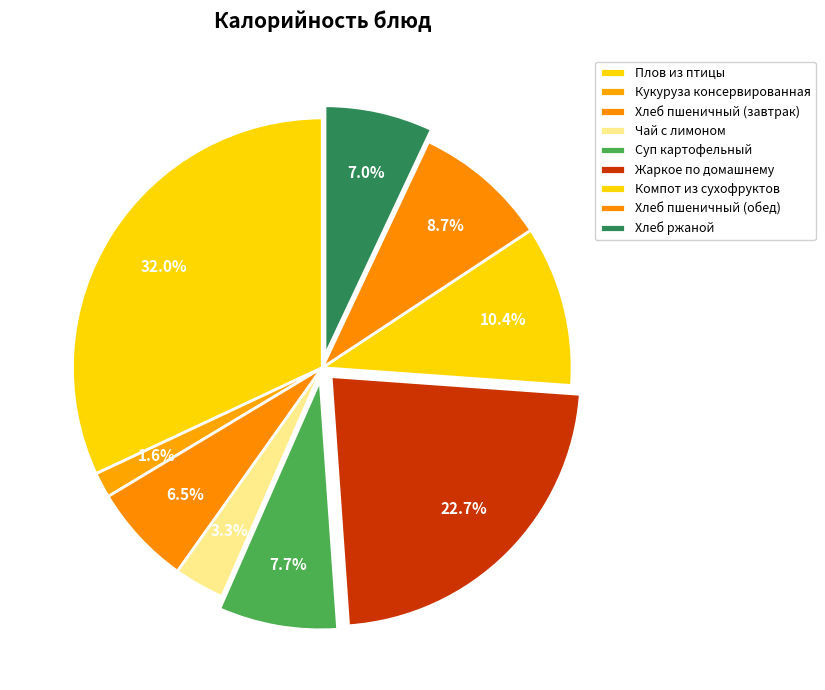

To the nearest percent, what is the difference between the largest and smallest slice percentages?

30%